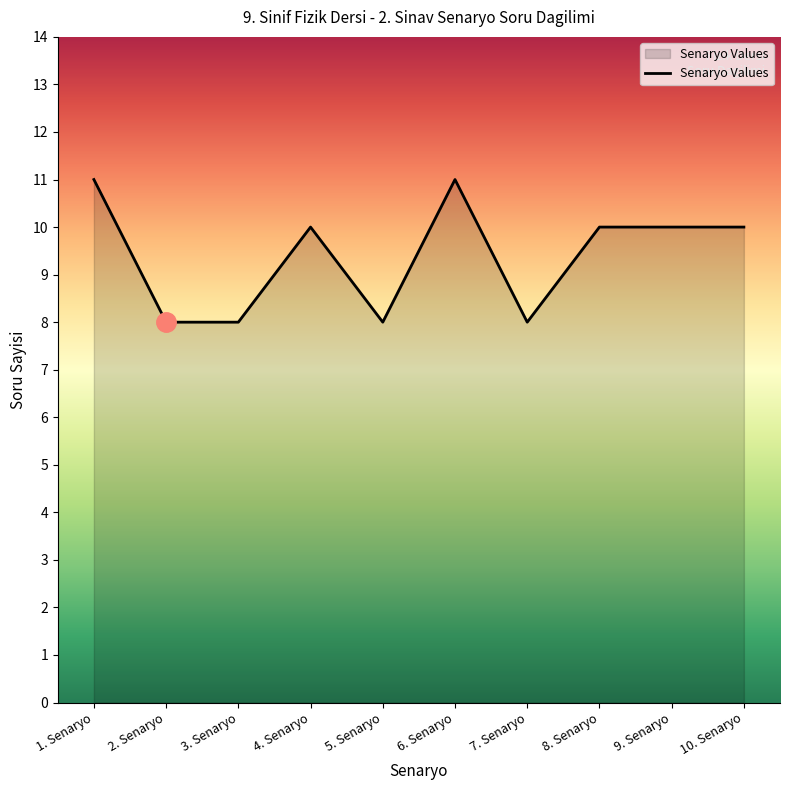

What is the maximum value shown in the chart?

11